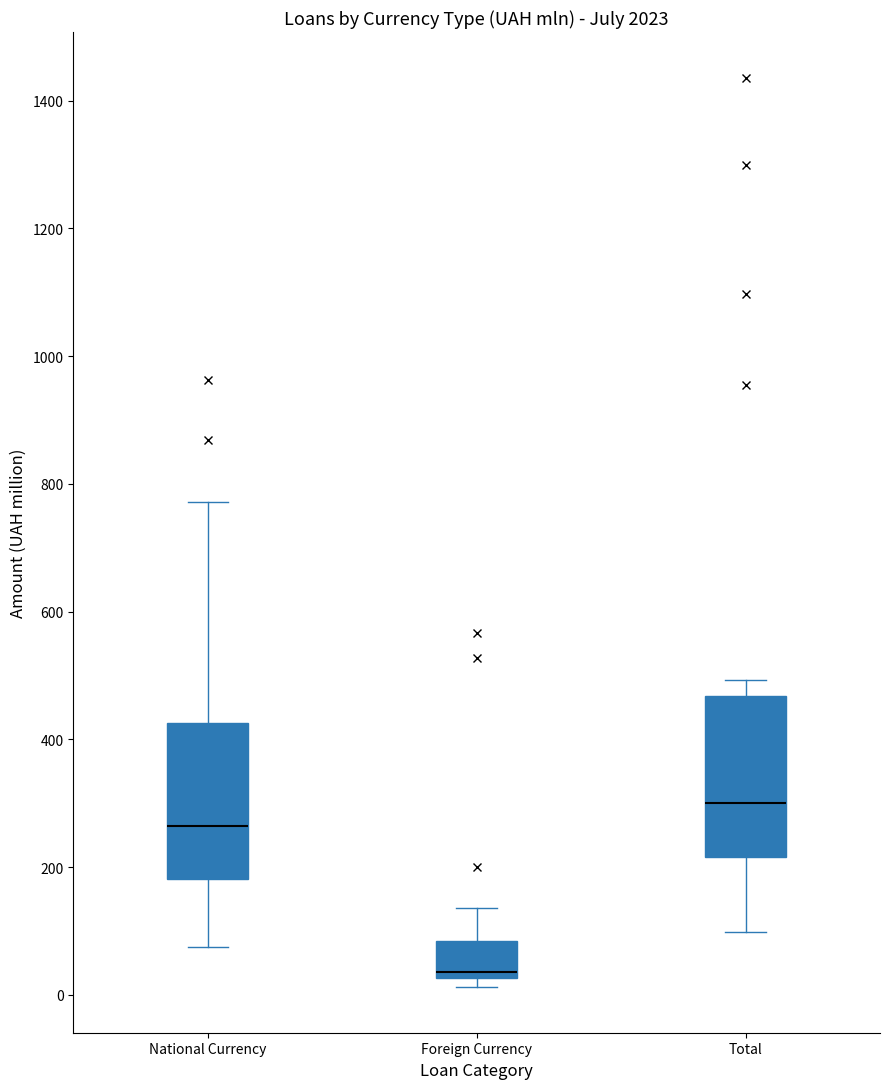

Reading left to right, read every box against the y-axis: the position of its median line, the range the box covers, and the ends of its whiskers. The values are not printed on the chart, so give them approximately, as read against the axis.

National Currency: median 260, box 180 to 420, whiskers 80 to 780
Foreign Currency: median 40, box 20 to 80, whiskers 20 (just below the box's lower edge) to 140
Total: median 300, box 220 to 460, whiskers 100 to 500